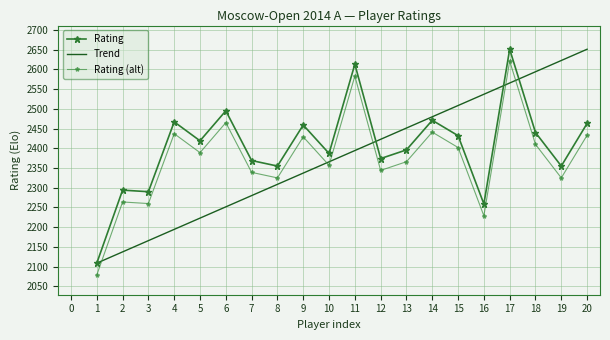

What is the ratio of the value at 3 to the value at 11?

0.9